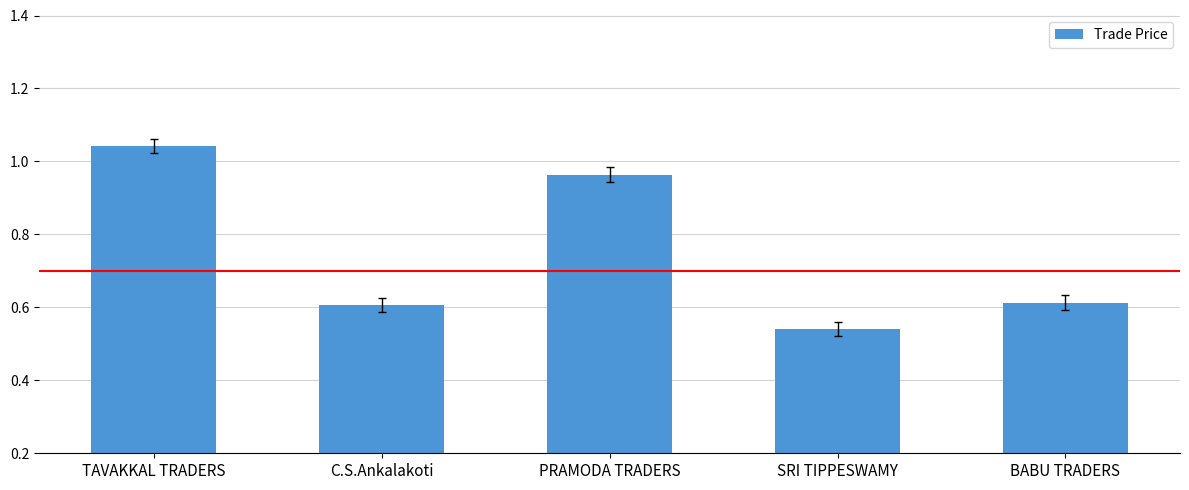

Reading left to right, extract all data points from this chart.

10427	6059	9635	5407	6125